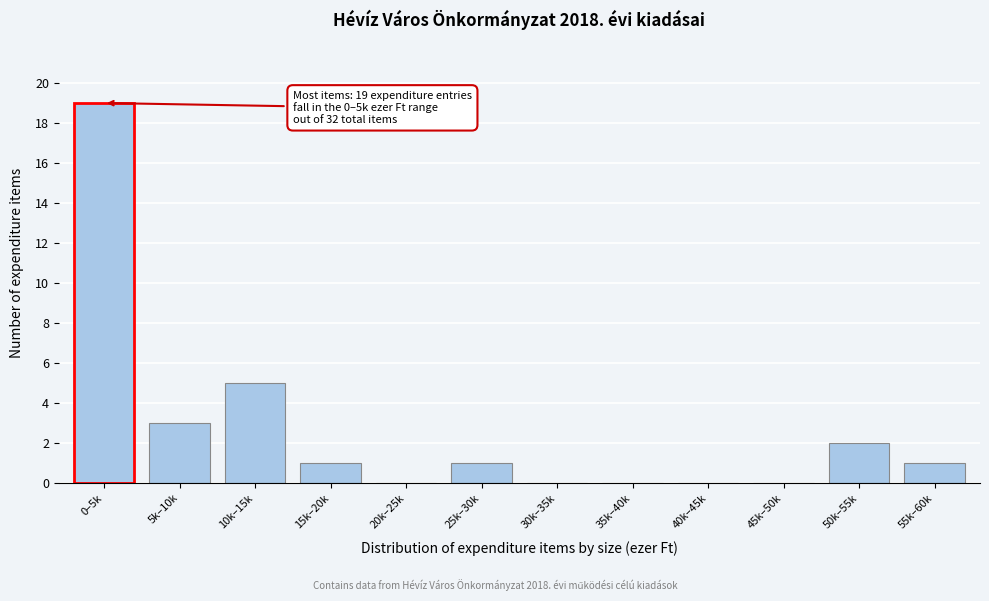

Reading left to right, what are all the values shown in this chart?

0–5k=19	5k–10k=3	10k–15k=5	15k–20k=1	20k–25k=0	25k–30k=1	30k–35k=0	35k–40k=0	40k–45k=0	45k–50k=0	50k–55k=2	55k–60k=1